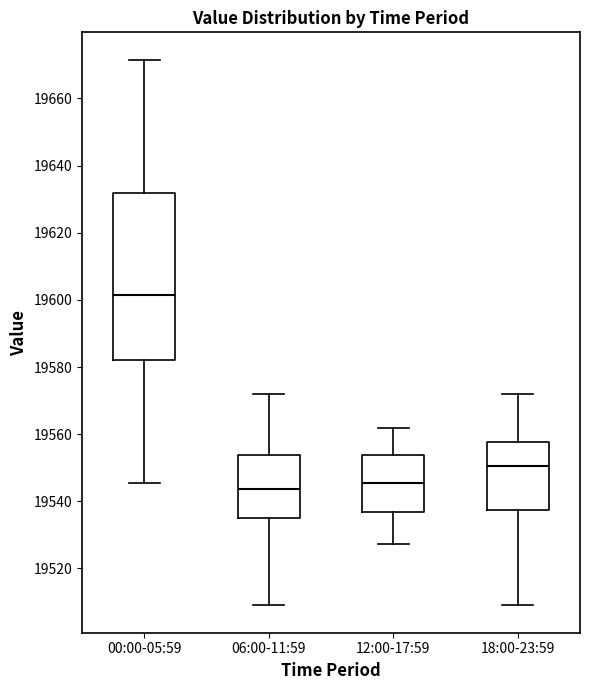

Reading left to right, read every box against the y-axis: the position of its median line, the range the box covers, and the ends of its whiskers. The values are not printed on the chart, so give them approximately, as read against the axis.

00:00-05:59: median 19602, box 19582 to 19632, whiskers 19546 to 19672
06:00-11:59: median 19544, box 19534 to 19554, whiskers 19510 to 19572
12:00-17:59: median 19546, box 19536 to 19554, whiskers 19528 to 19562
18:00-23:59: median 19550, box 19538 to 19558, whiskers 19510 to 19572